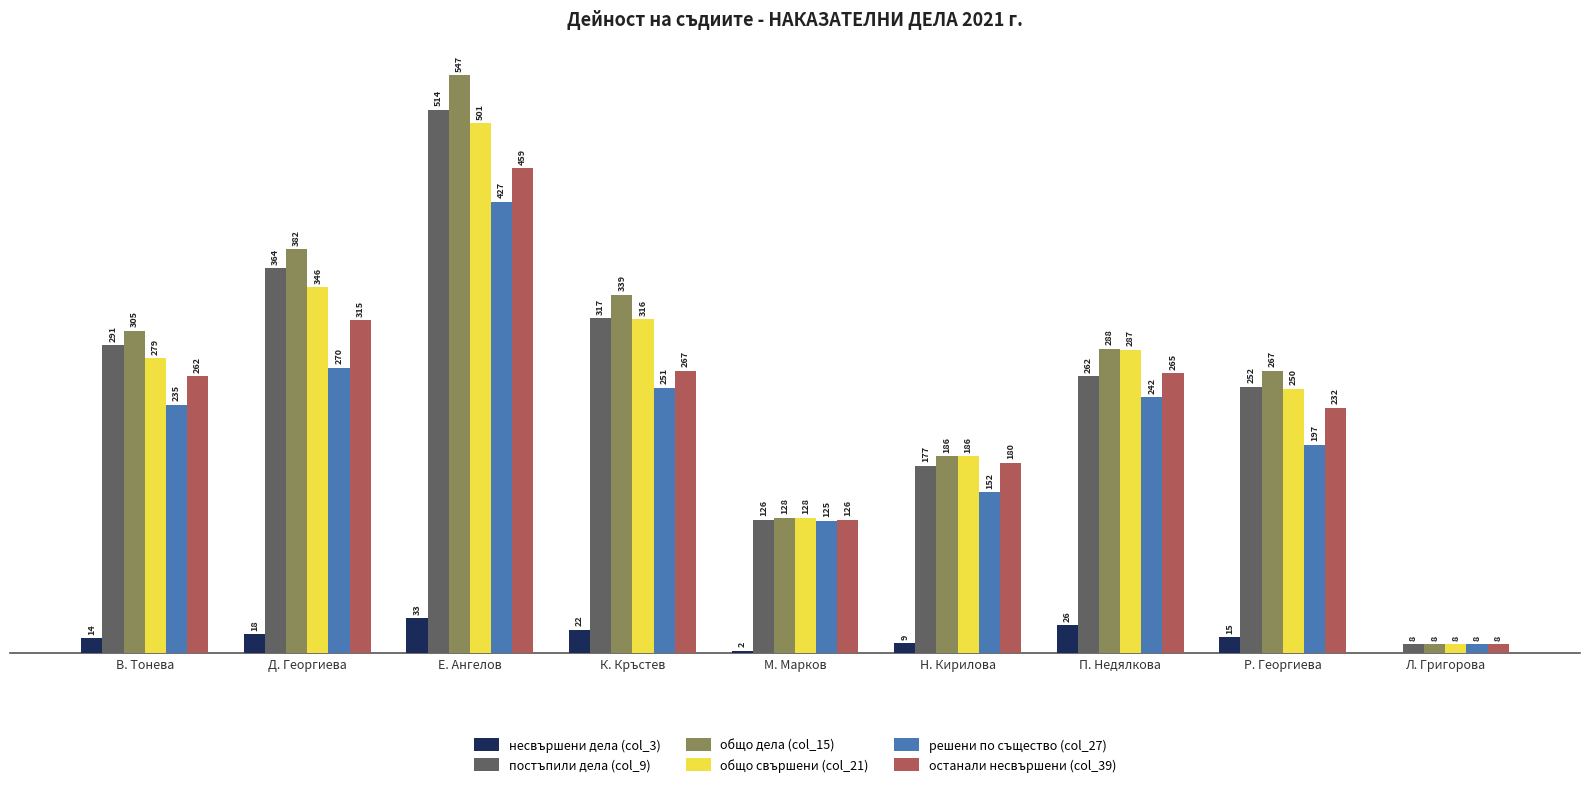

Which series changed the most between В. Тонева and Д. Георгиева?

общо дела (col_15)